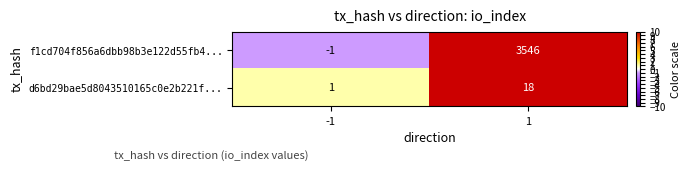

What is the difference between the maximum and minimum values in the d6bd29bae5d8043510165c0e2b221f... series?

17